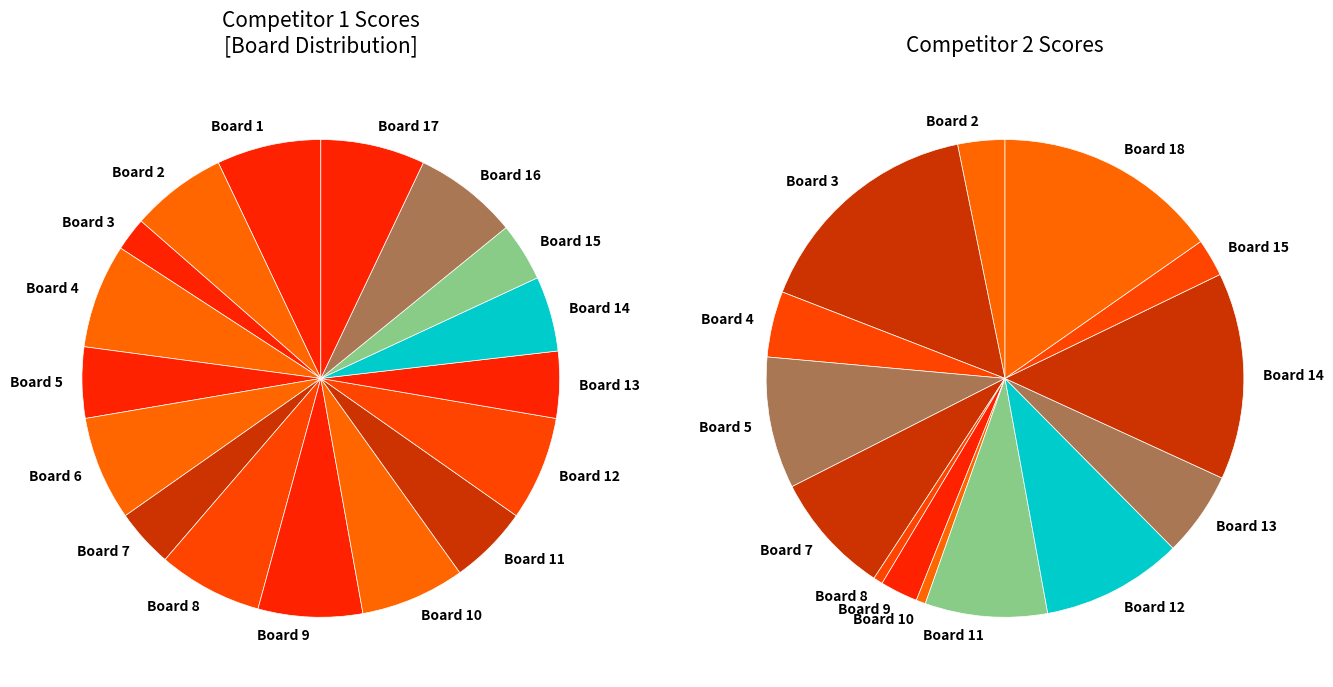

How many slices are in this pie chart?

18